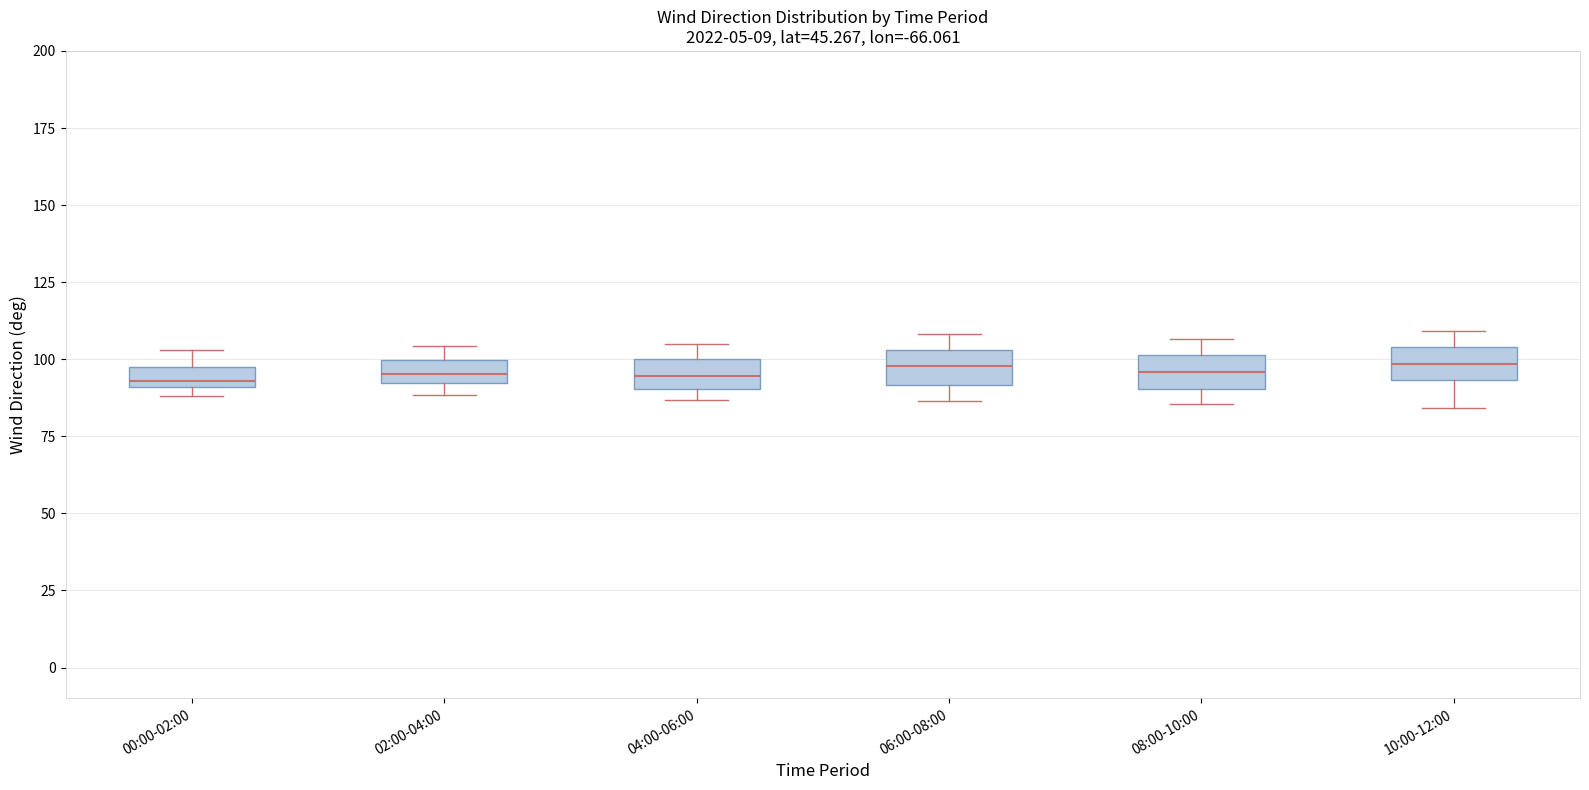

Where is the upper edge of the box for 02:00-04:00 on the y-axis? The values are not printed on the chart, so give them approximately, as read against the axis.

100